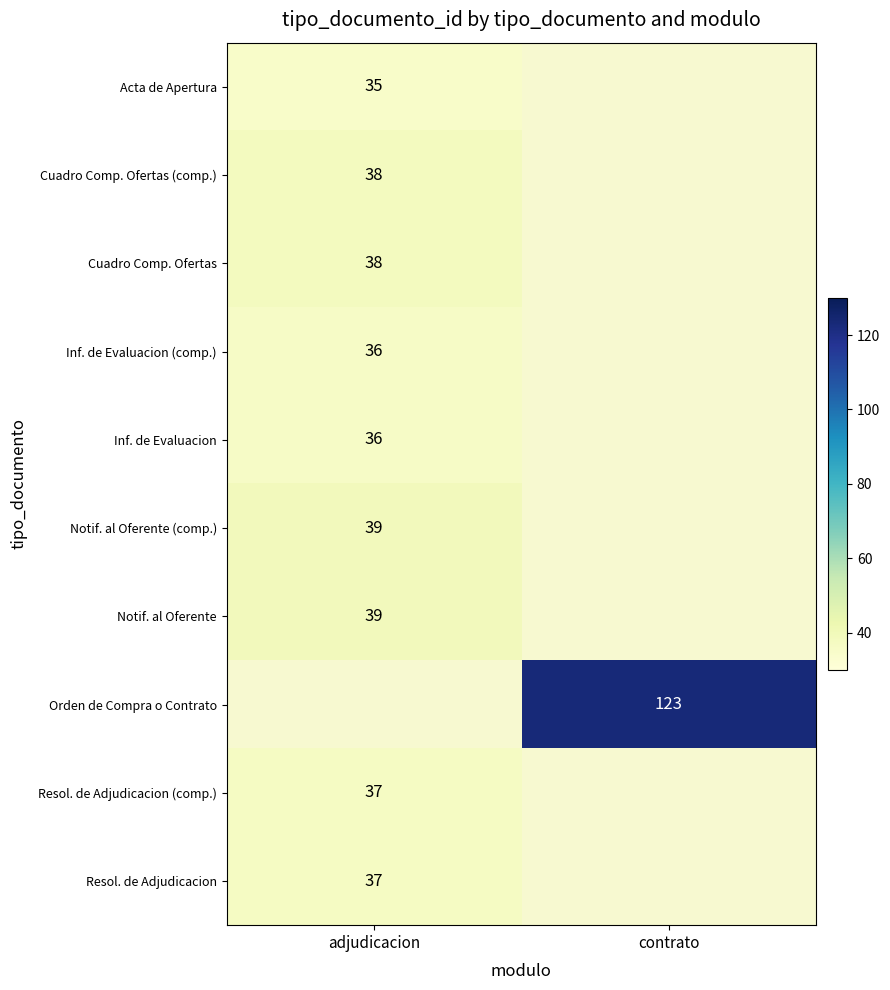

Is the value of Notif. al Oferente (comp.) at adjudicacion greater than the value of Inf. de Evaluacion (comp.) at adjudicacion?

Yes